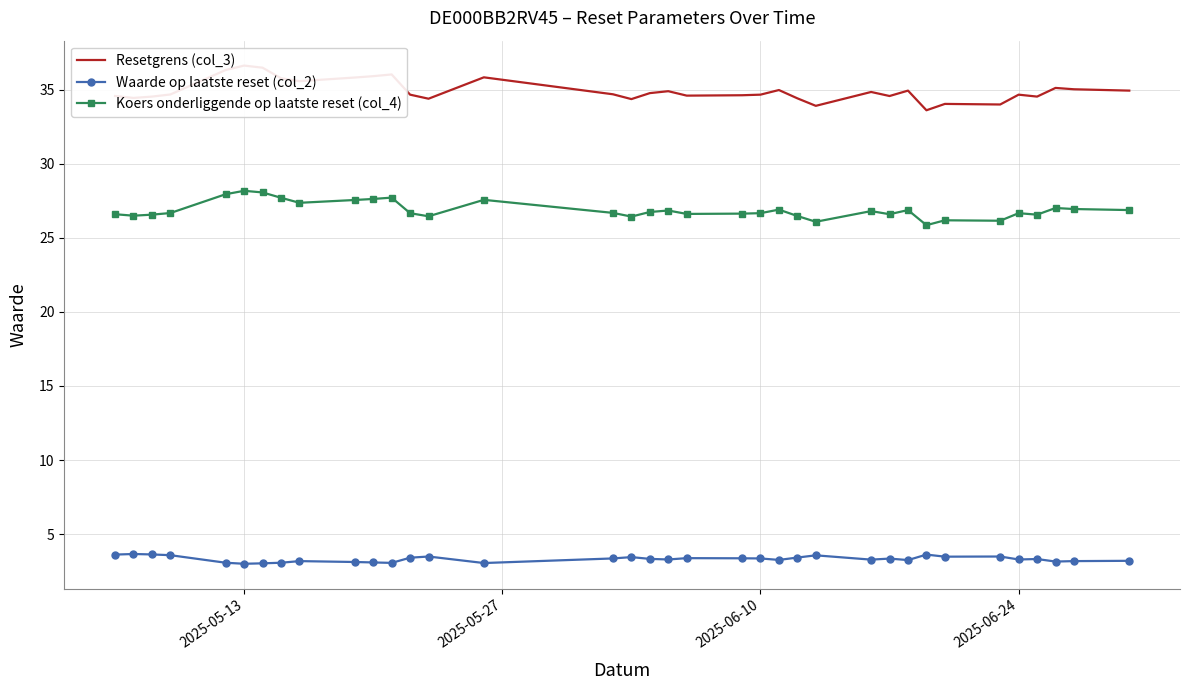

What is the average value of the Waarde op laatste reset (col_2) series?

3.3